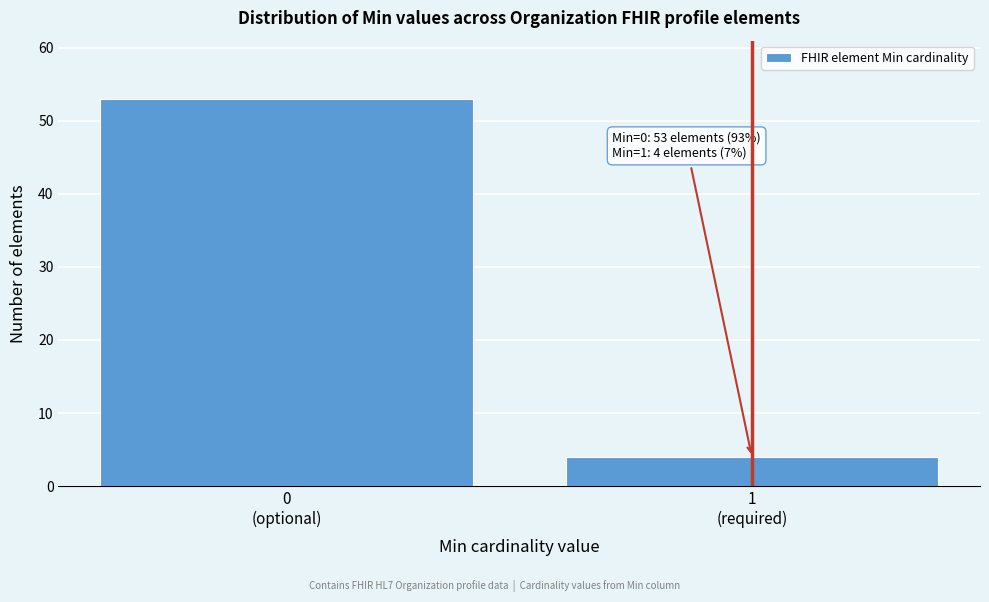

Reading left to right, list all the values displayed in this chart.

53	4